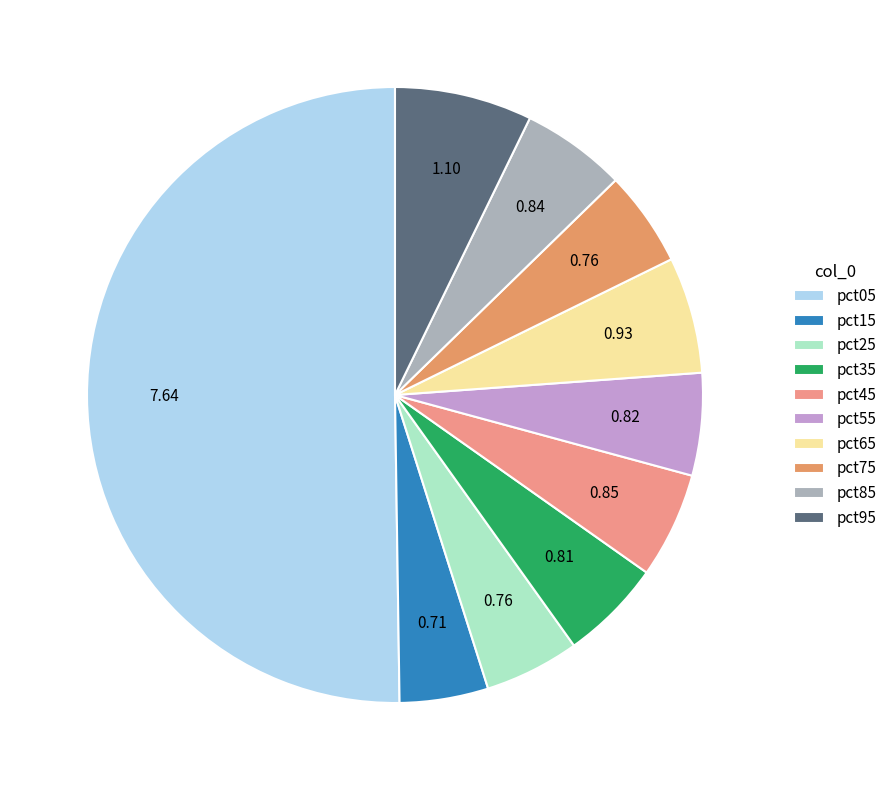

Which category accounts for the majority?

pct05